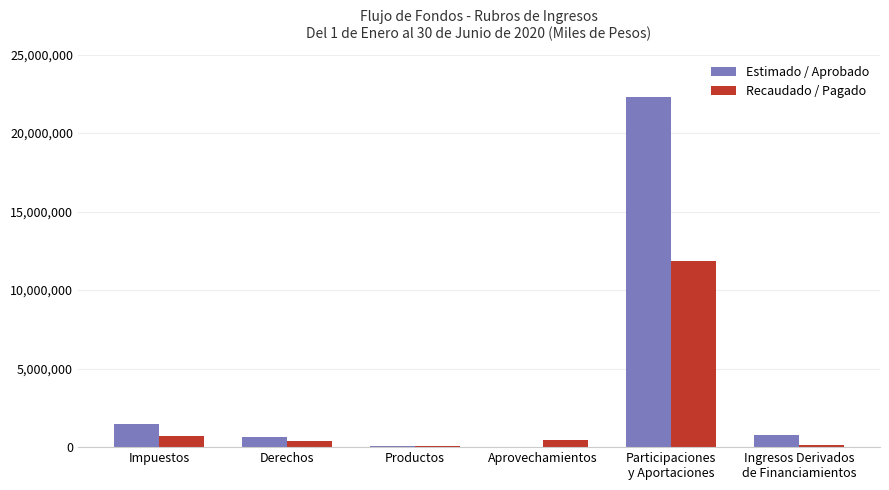

Does the chart contain stacked bars?

No